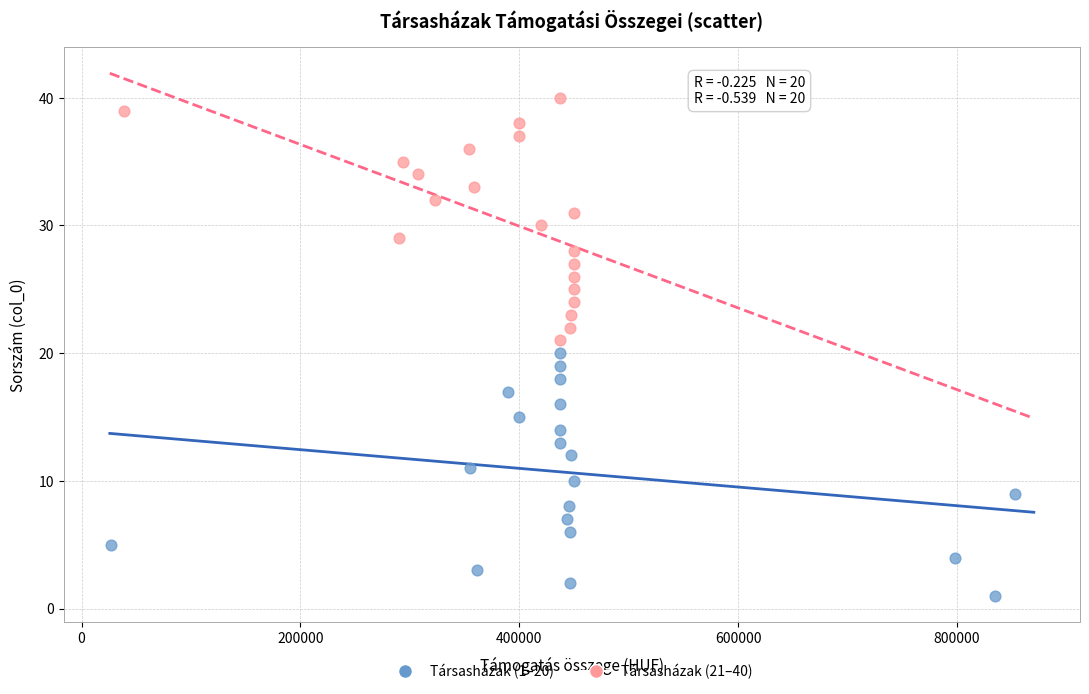

What are all the series names shown in the legend?

Társasházak (1–20), Társasházak (21–40)